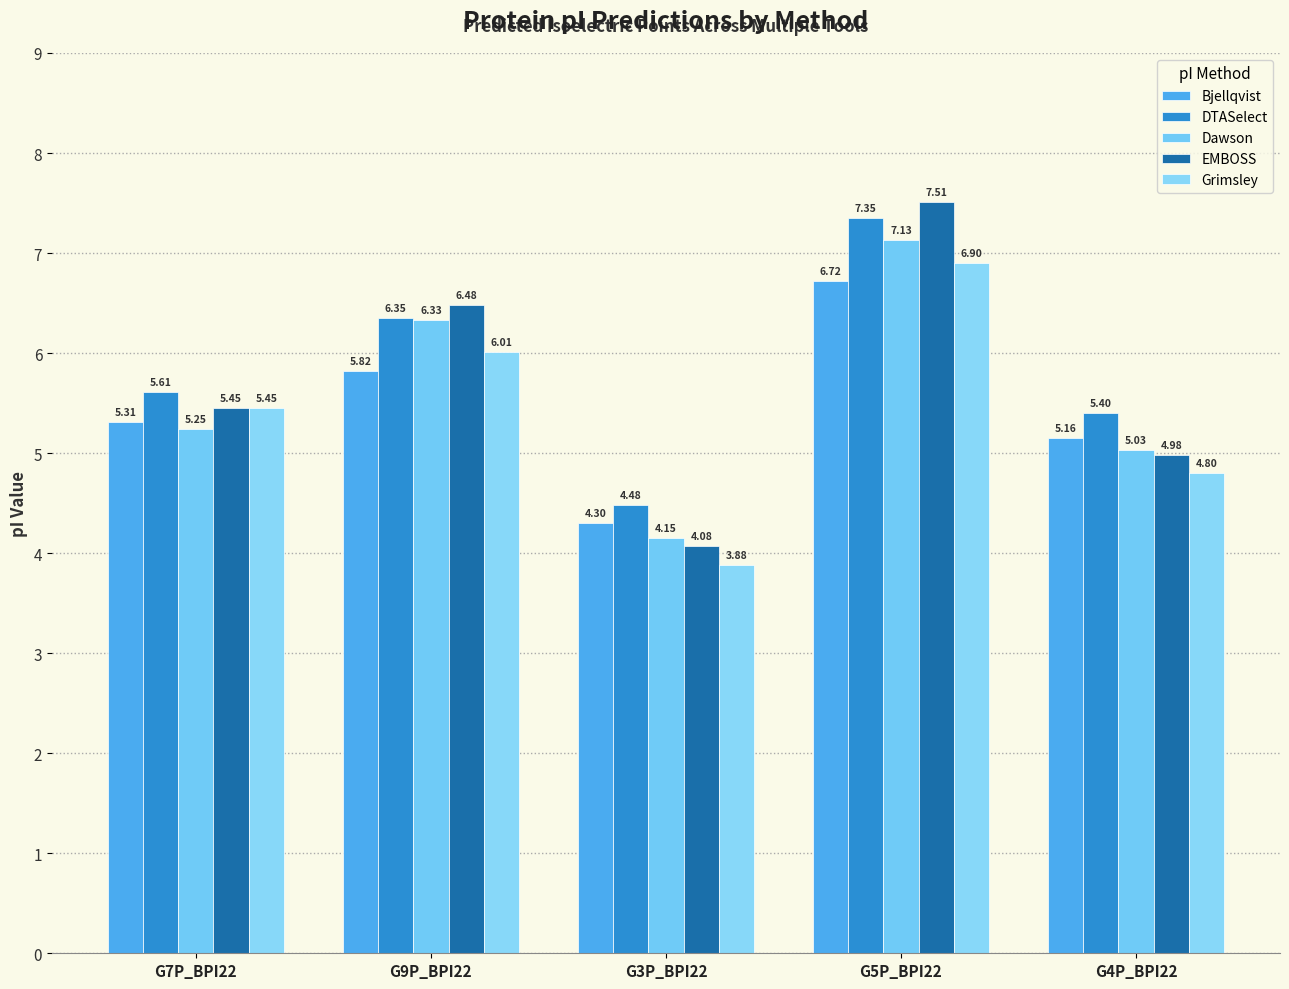

Is it true that Grimsley equals 5.4 at G7P_BPI22?

True